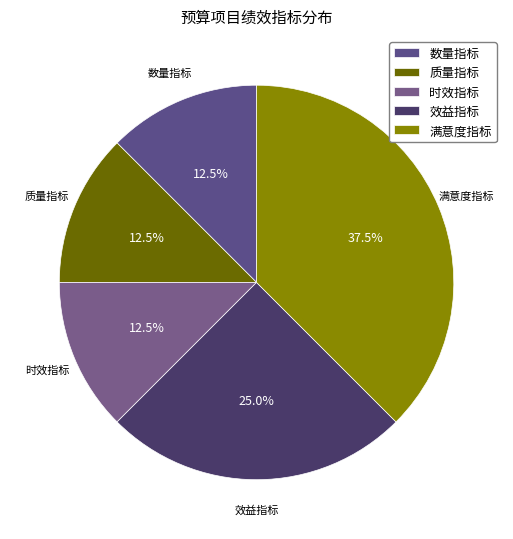

To the nearest percent, what is the combined percentage of 数量指标 and 质量指标?

25%